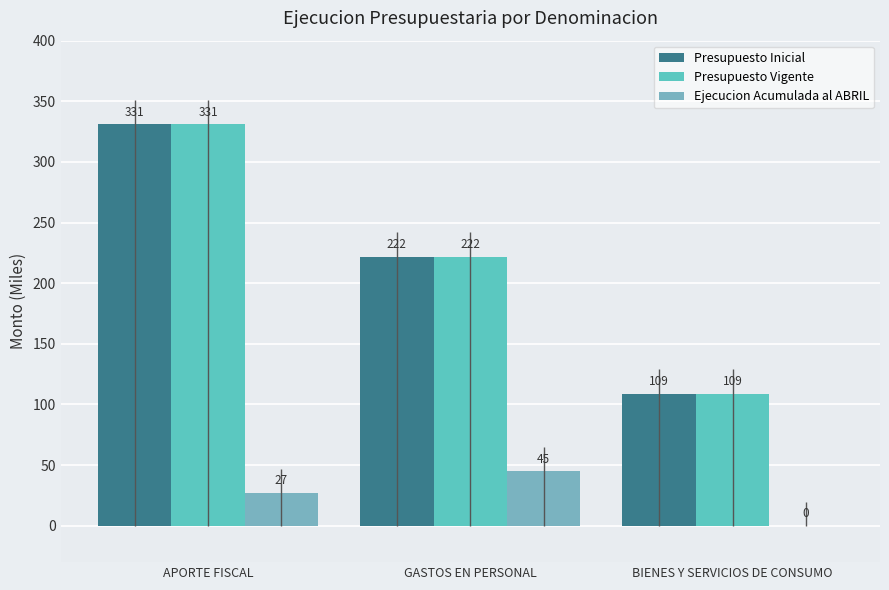

What is the sum of all Presupuesto Inicial values?

662